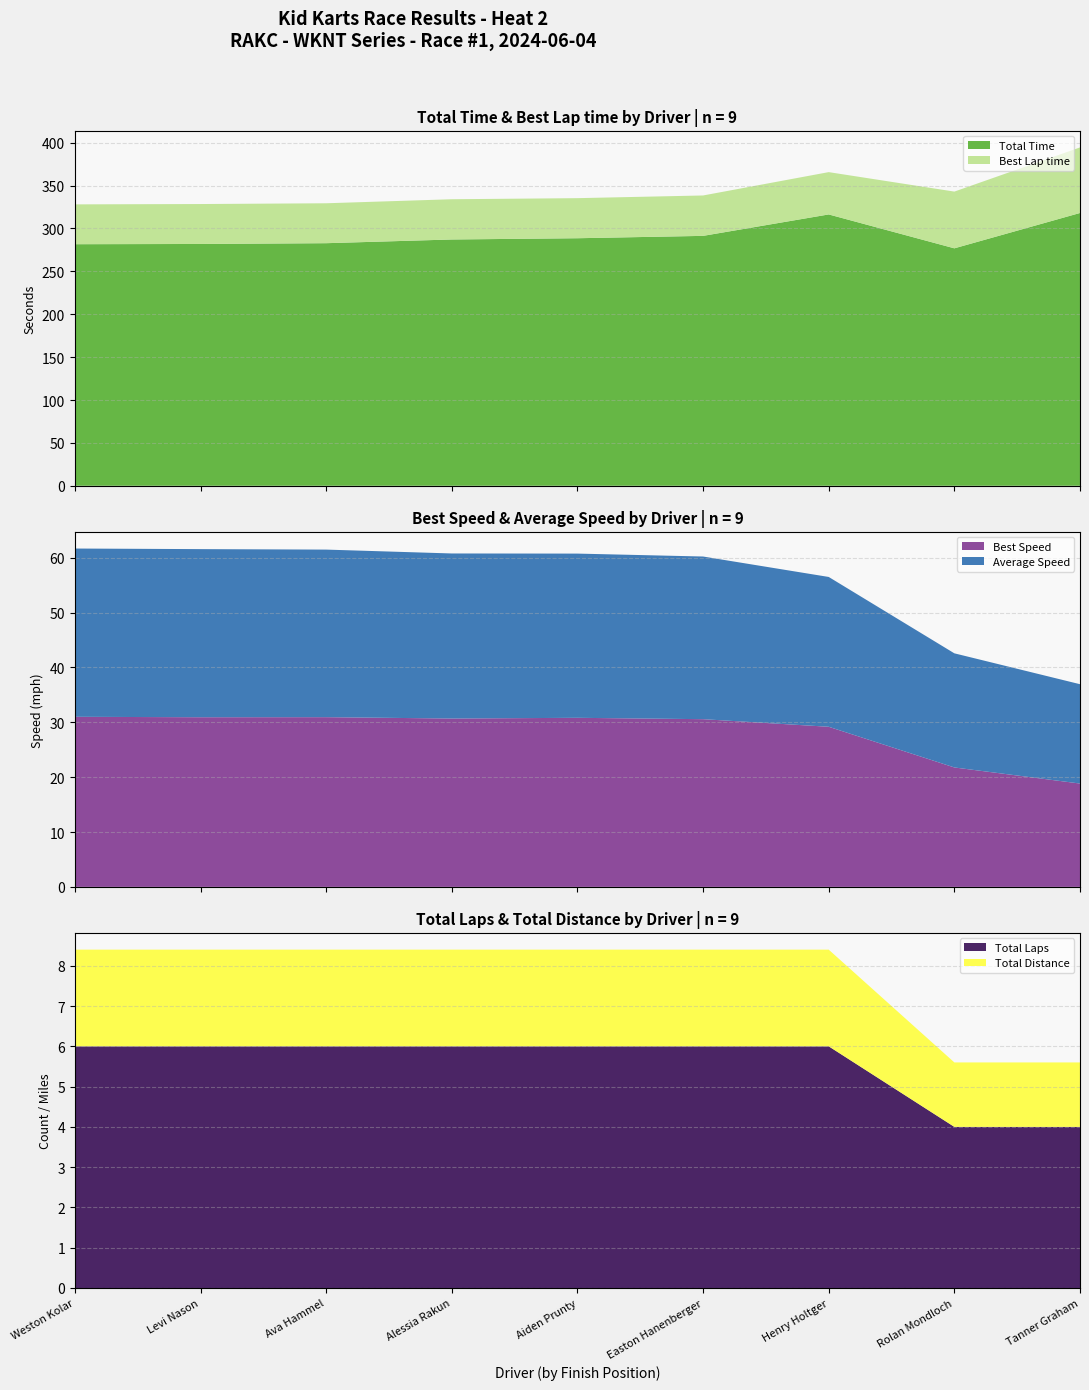

Reading left to right, list all the values displayed in this chart.

Total Laps: Weston Kolar=6.0	Levi Nason=6.0	Ava Hammel=6.0	Alessia Rakun=6.0	Aiden Prunty=6.0	Easton Hanenberger=6.0	Henry Holtger=6.0	Rolan Mondloch=4.0	Tanner Graham=4.0
Total Time: Weston Kolar=281.7	Levi Nason=281.9	Ava Hammel=282.9	Alessia Rakun=287.2	Aiden Prunty=288.6	Easton Hanenberger=291.4	Henry Holtger=316.4	Rolan Mondloch=276.9	Tanner Graham=318.1
Best Lap time: Weston Kolar=46.4	Levi Nason=46.6	Ava Hammel=46.5	Alessia Rakun=46.9	Aiden Prunty=46.7	Easton Hanenberger=47.1	Henry Holtger=49.3	Rolan Mondloch=66.1	Tanner Graham=76.4
Best Speed: Weston Kolar=31.0	Levi Nason=30.9	Ava Hammel=30.9	Alessia Rakun=30.7	Aiden Prunty=30.8	Easton Hanenberger=30.6	Henry Holtger=29.2	Rolan Mondloch=21.8	Tanner Graham=18.8
Average Speed: Weston Kolar=30.7	Levi Nason=30.6	Ava Hammel=30.5	Alessia Rakun=30.1	Aiden Prunty=29.9	Easton Hanenberger=29.7	Henry Holtger=27.3	Rolan Mondloch=20.8	Tanner Graham=18.1
Total Distance: Weston Kolar=2.4	Levi Nason=2.4	Ava Hammel=2.4	Alessia Rakun=2.4	Aiden Prunty=2.4	Easton Hanenberger=2.4	Henry Holtger=2.4	Rolan Mondloch=1.6	Tanner Graham=1.6